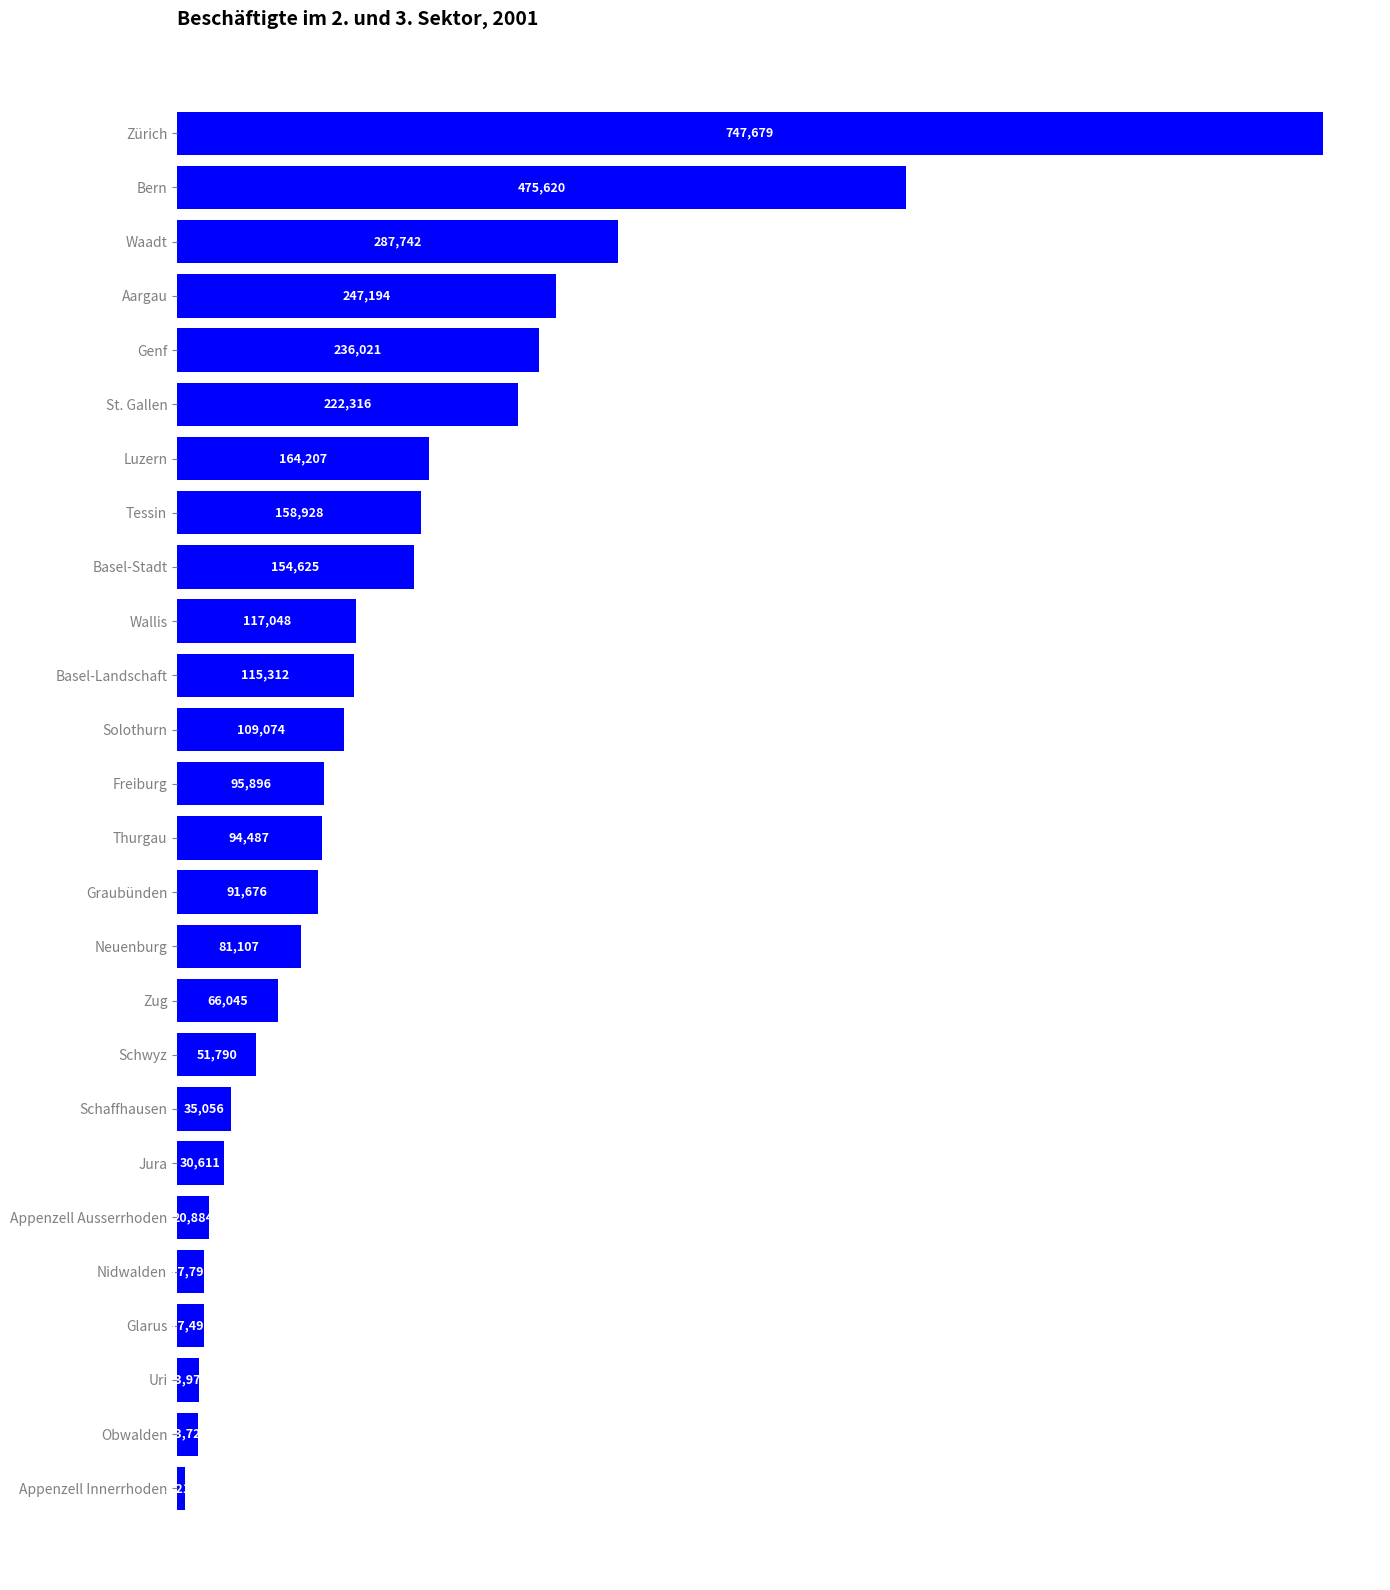

True or false: the data shows 109074 at Solothurn.

True